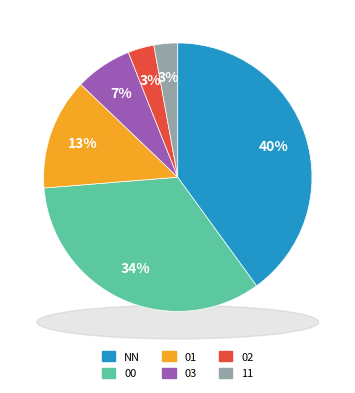

To the nearest percent, what is the average slice percentage?

17%